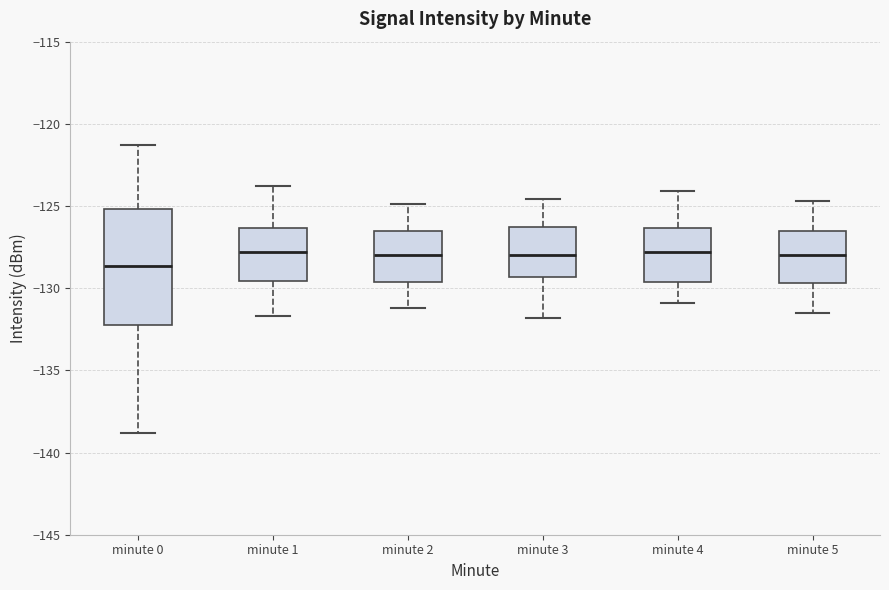

Reading left to right, read every box against the y-axis: the position of its median line, the range the box covers, and the ends of its whiskers. The values are not printed on the chart, so give them approximately, as read against the axis.

minute 0: median -128.5, box -132.0 to -125.0, whiskers -139.0 to -121.5
minute 1: median -128.0, box -129.5 to -126.5, whiskers -131.5 to -124.0
minute 2: median -128.0, box -129.5 to -126.5, whiskers -131.0 to -125.0
minute 3: median -128.0, box -129.5 to -126.0, whiskers -132.0 to -124.5
minute 4: median -128.0, box -129.5 to -126.5, whiskers -131.0 to -124.0
minute 5: median -128.0, box -129.5 to -126.5, whiskers -131.5 to -124.5